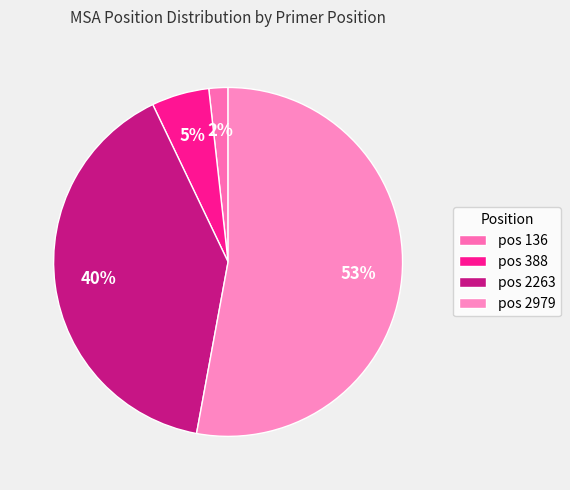

Rank the categories by value from highest to lowest.

pos 2979, pos 2263, pos 388, pos 136